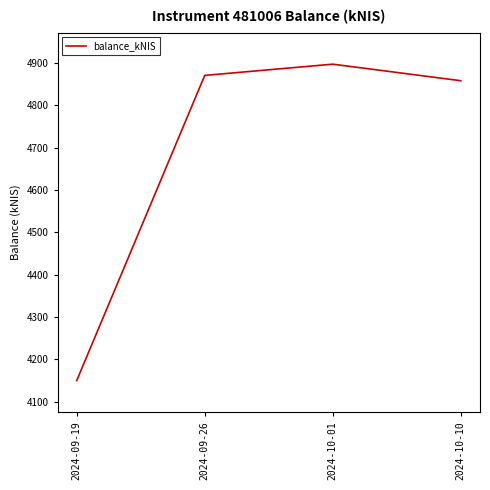

True or false: the data shows 4149.7 at 2024-09-19.

True